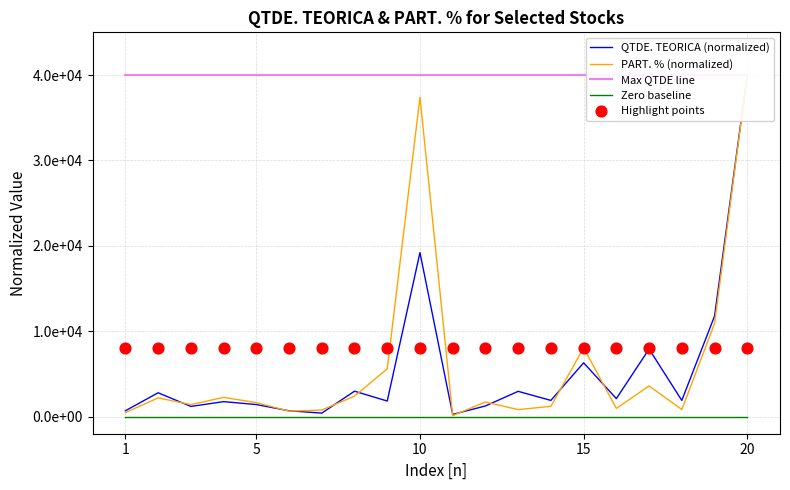

Which series has the largest Y range (max minus min)?

PART. % (normalized)